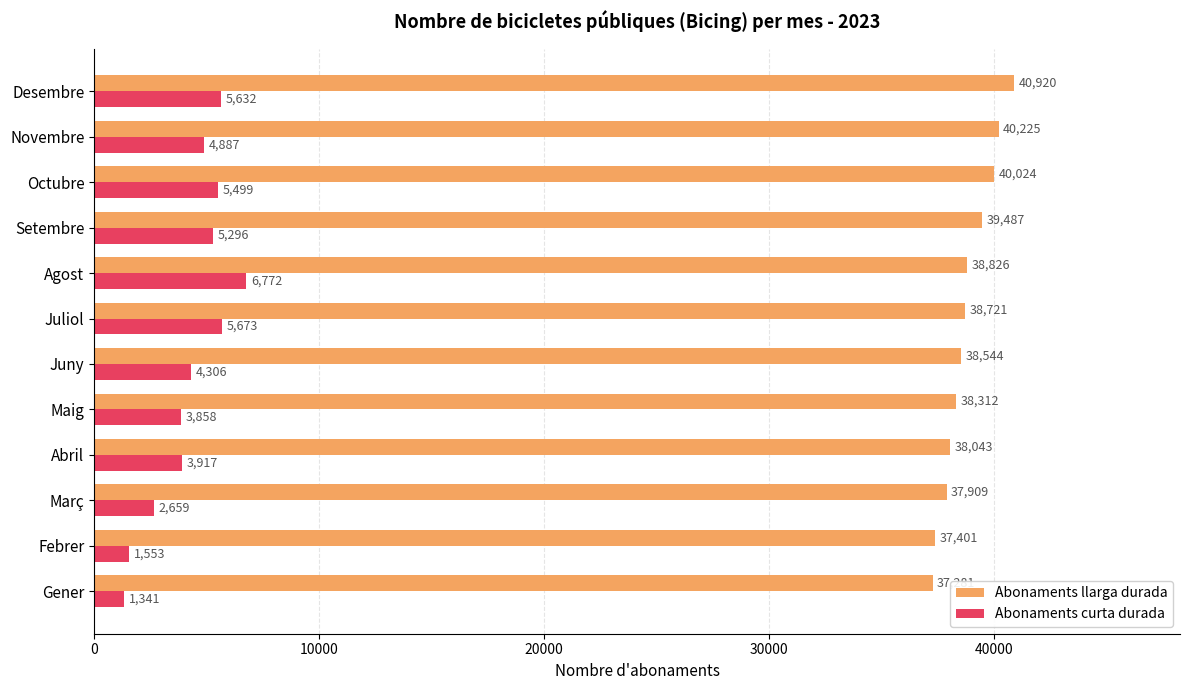

What is the difference between the highest and lowest values at Setembre?

34191